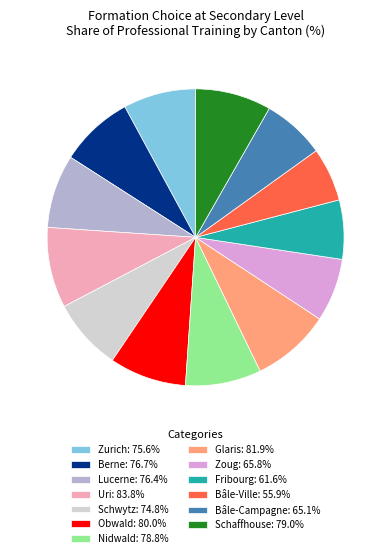

Is there any slice that represents more than half of the pie?

No